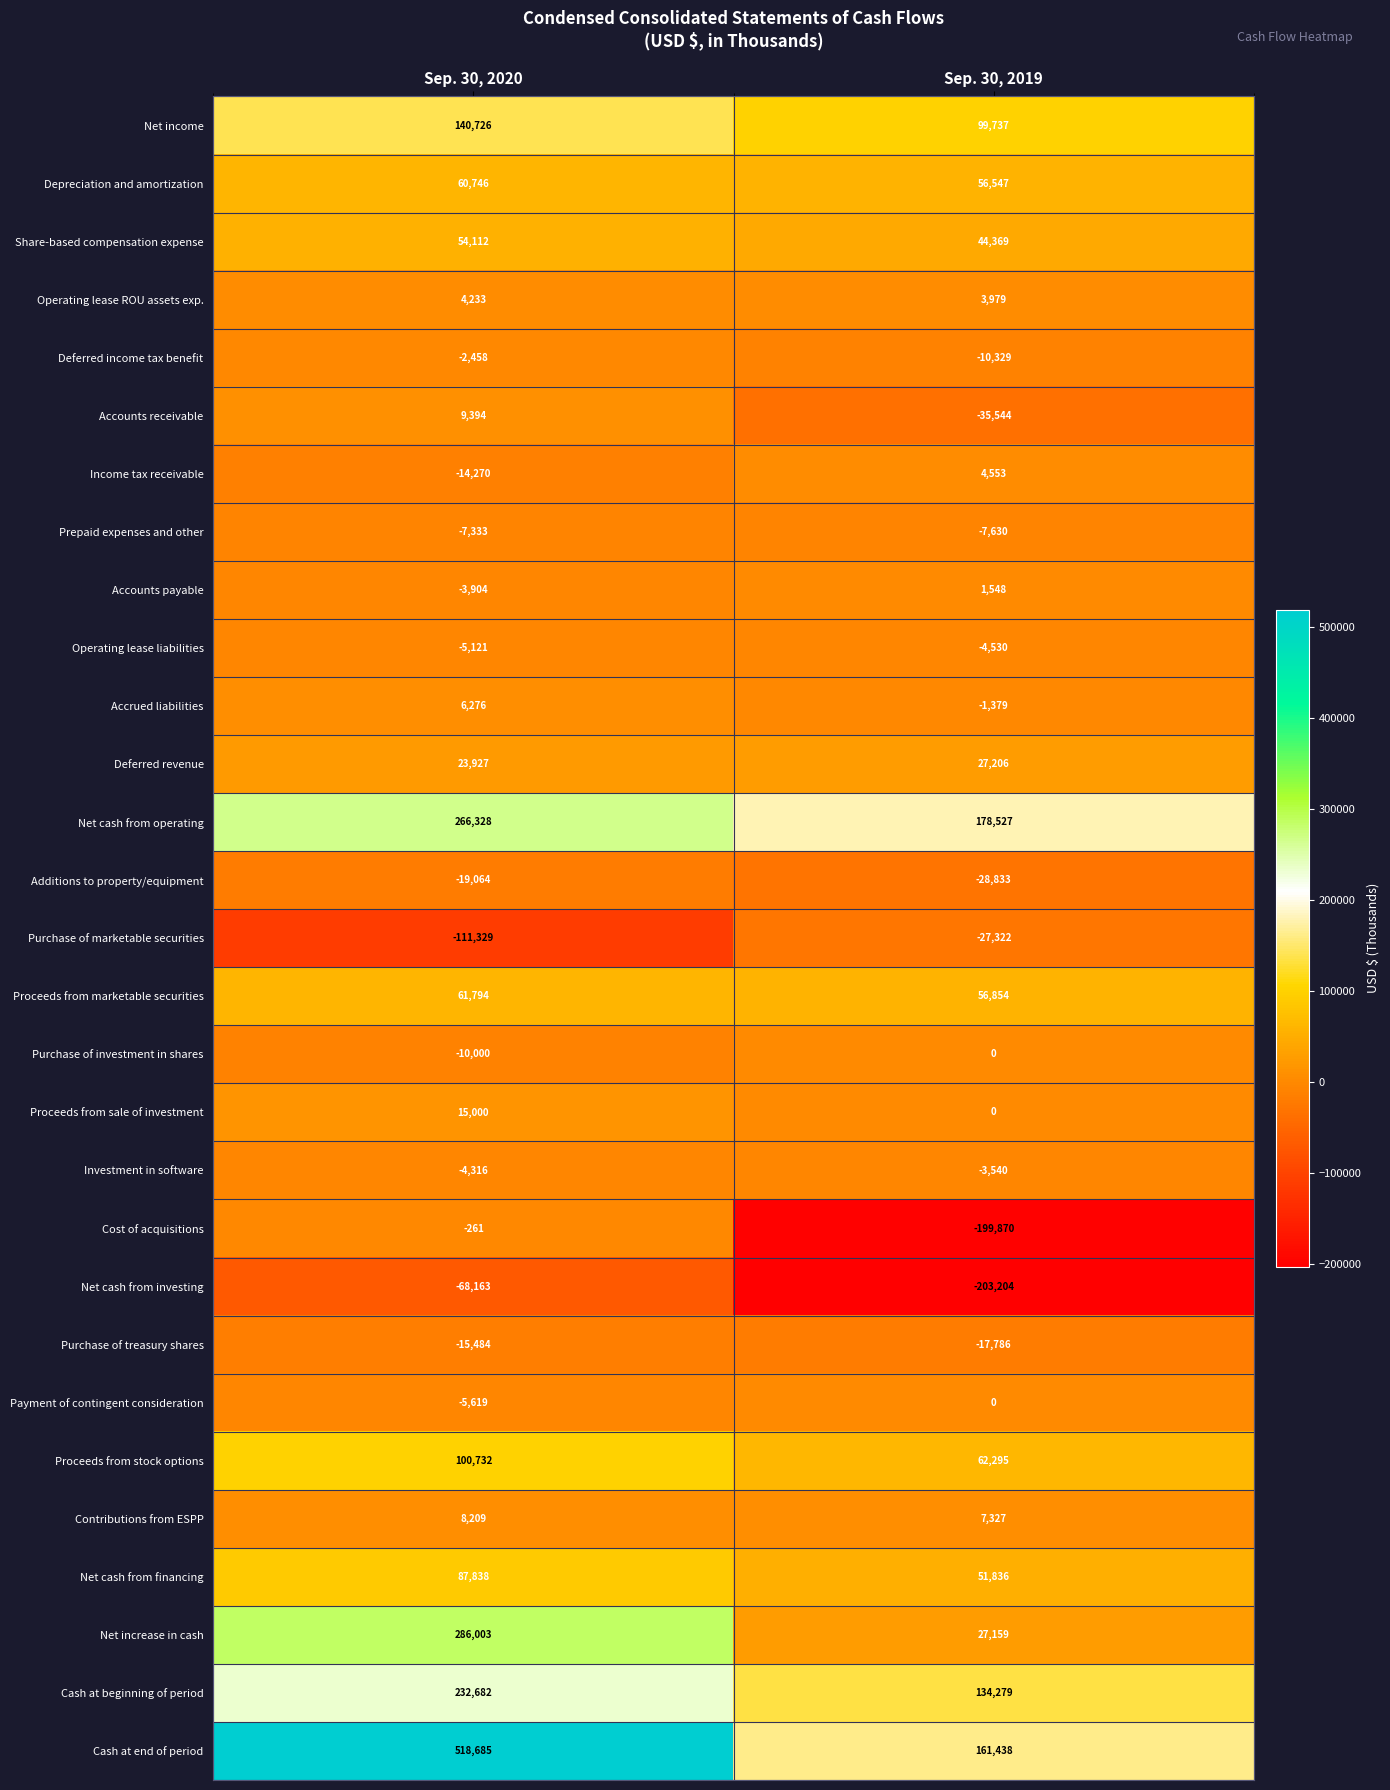

Is the value of Net cash from operating at Sep. 30, 2020 greater than the value of Operating lease liabilities at Sep. 30, 2020?

Yes